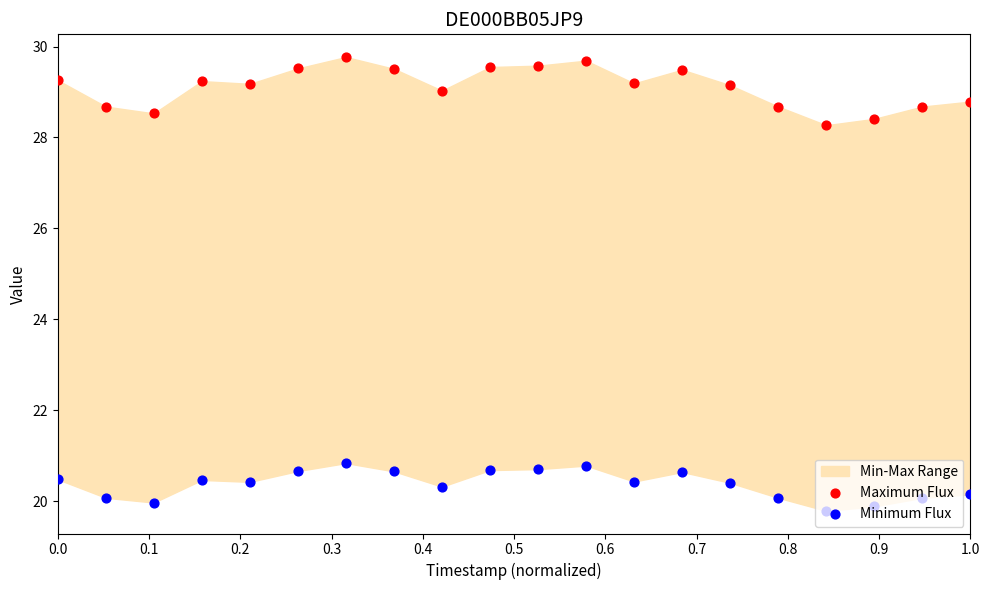

Which series has the largest total across all categories?

Maximum Flux